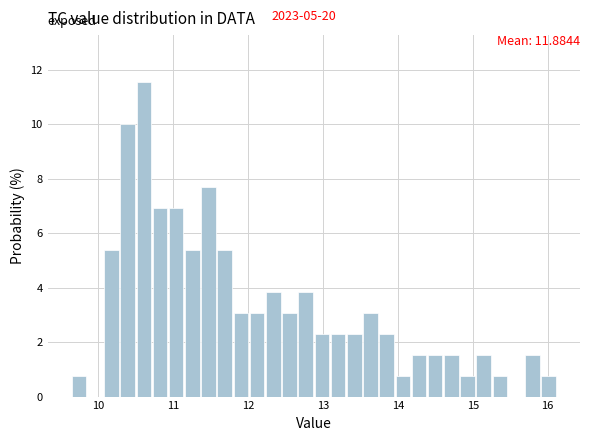

Around what value on the x-axis is the tallest bar? Give the approximate position of its centre, as read against the axis.

10.6